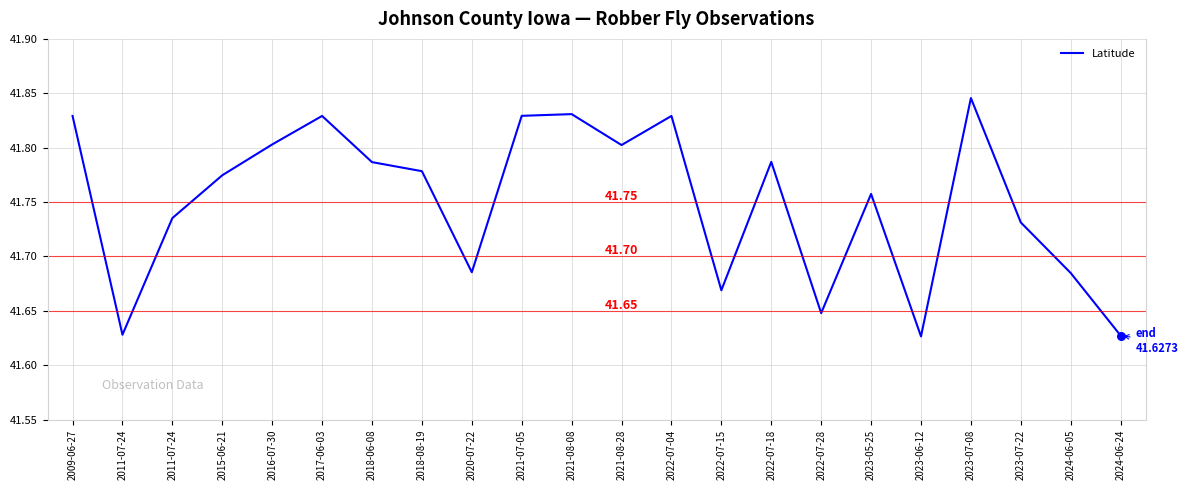

Approximately how many times larger is the value at 2024-06-05 compared to 2023-07-08?

1.0